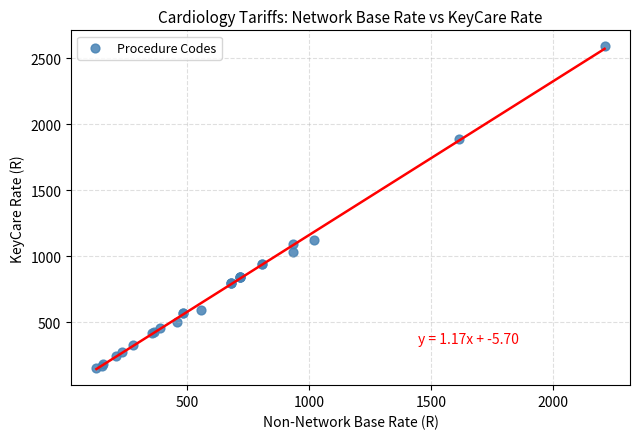

What Y value in the scatter plot is closest to 1371?

1124.2